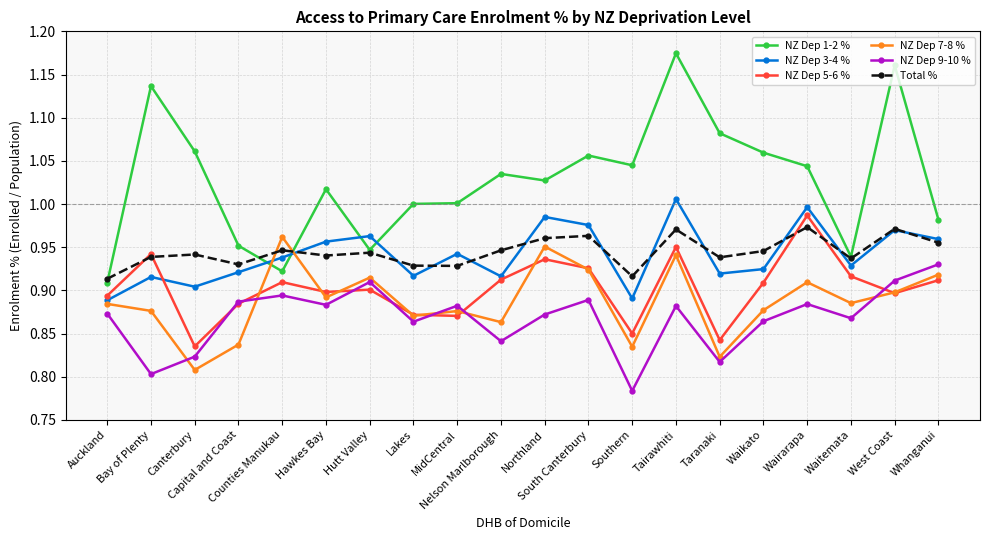

How many lines are shown in the chart?

6